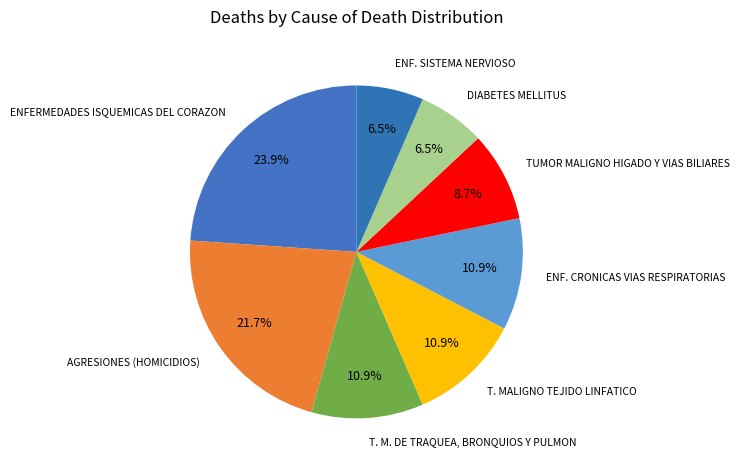

Which slice is the largest?

ENFERMEDADES ISQUEMICAS DEL CORAZON